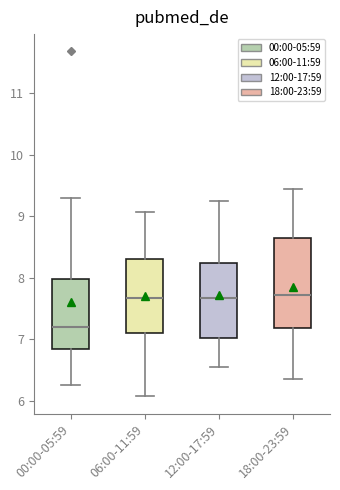

Reading left to right, read every box against the y-axis: the position of its median line, the range the box covers, and the ends of its whiskers. The values are not printed on the chart, so give them approximately, as read against the axis.

00:00-05:59: median 7.2, box 6.8 to 8.0, whiskers 6.3 to 9.3
06:00-11:59: median 7.7, box 7.1 to 8.3, whiskers 6.1 to 9.1
12:00-17:59: median 7.7, box 7.0 to 8.2, whiskers 6.6 to 9.3
18:00-23:59: median 7.7, box 7.2 to 8.7, whiskers 6.4 to 9.5